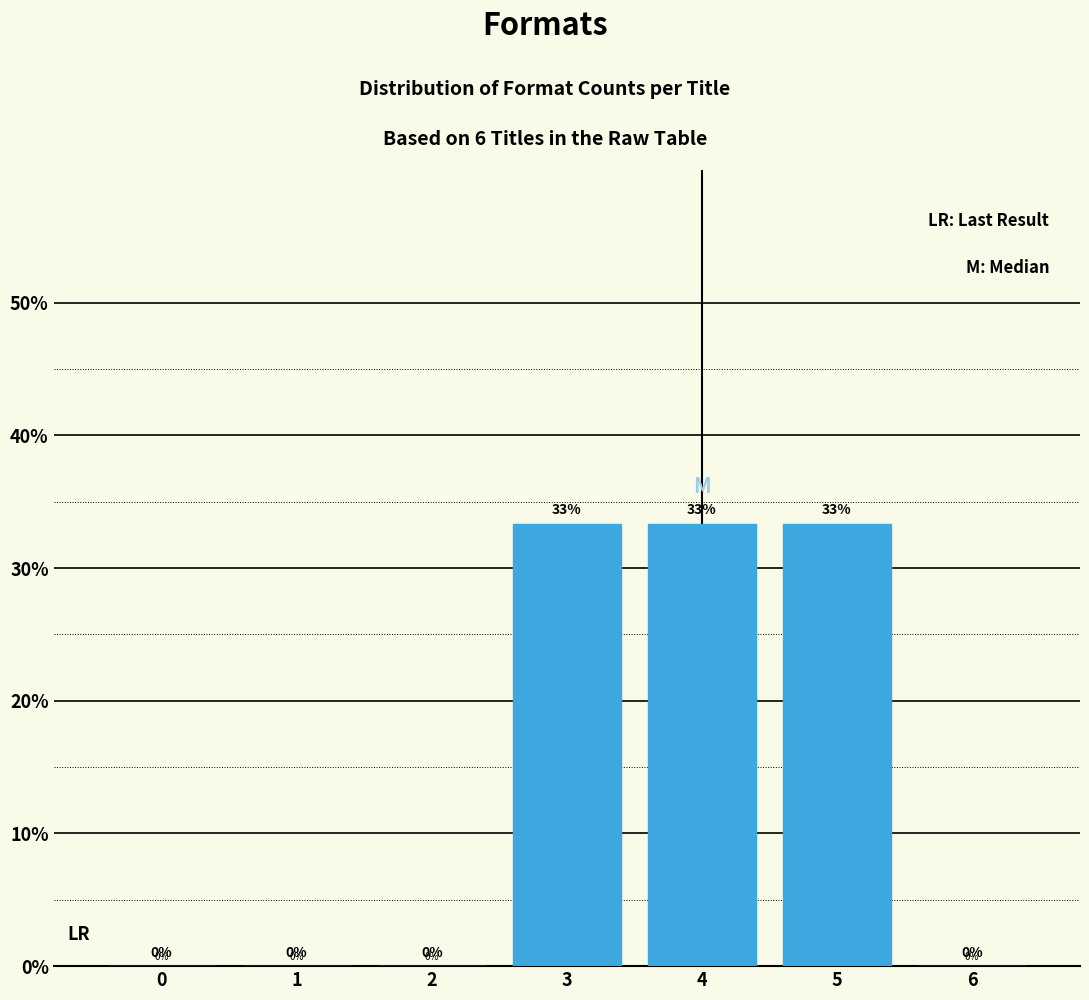

Is it true that the value at 3 is 33.3?

True